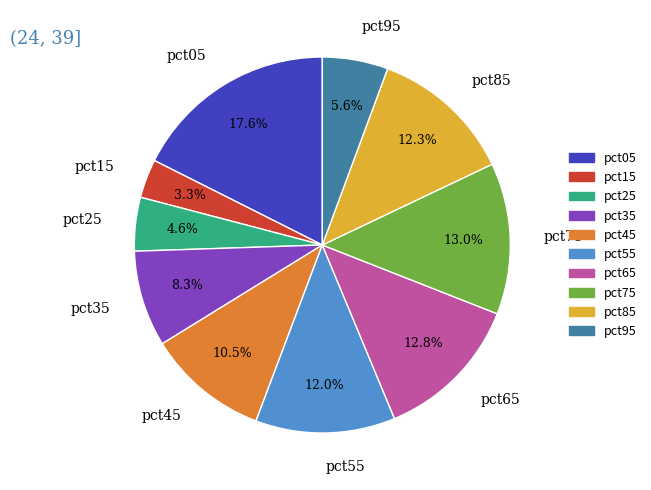

How much of the chart is everything except pct65?

87.2%